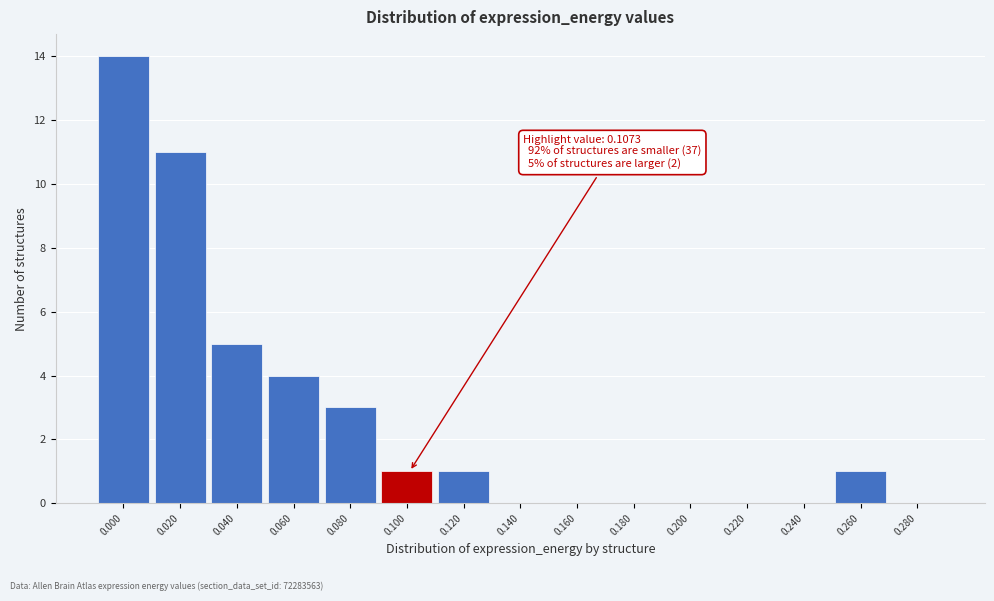

Reading right to left, what are all the values shown in this chart?

0.280=0	0.260=1	0.240=0	0.220=0	0.200=0	0.180=0	0.160=0	0.140=0	0.120=1	0.100=1	0.080=3	0.060=4	0.040=5	0.020=11	0.000=14